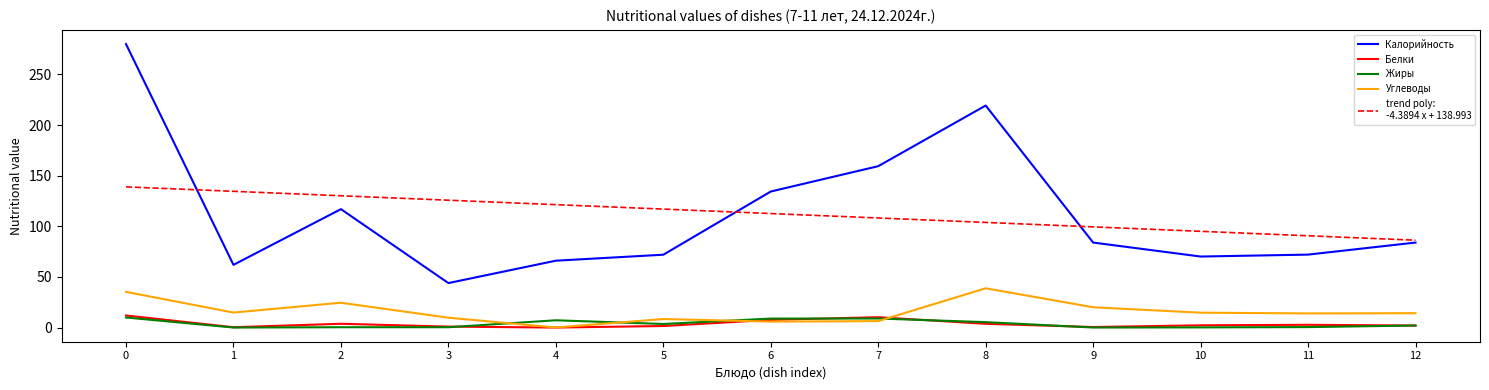

What is the total value across all series at 0?

476.3